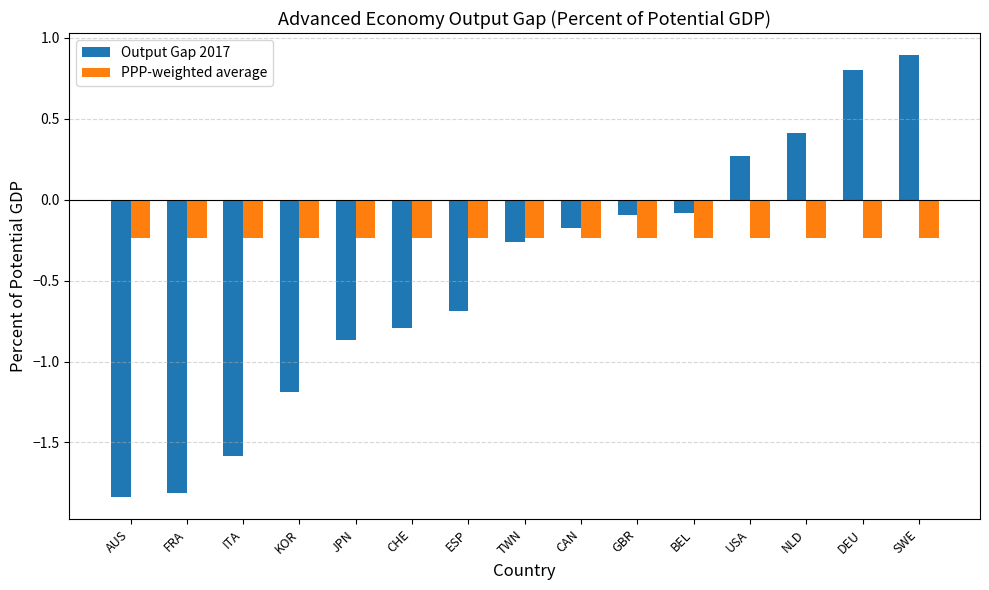

At which label does Output Gap 2017 reach its peak?

SWE